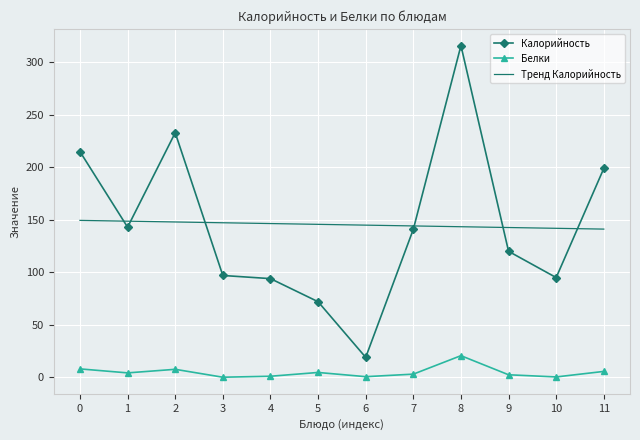

What value does the Калорийность series have at 0?

215.0